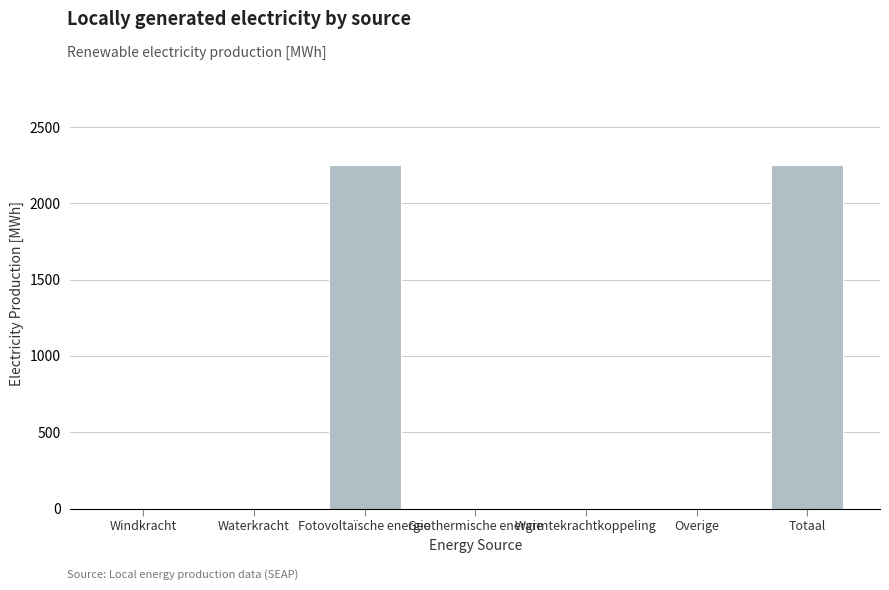

How many distinct data groups are displayed?

1